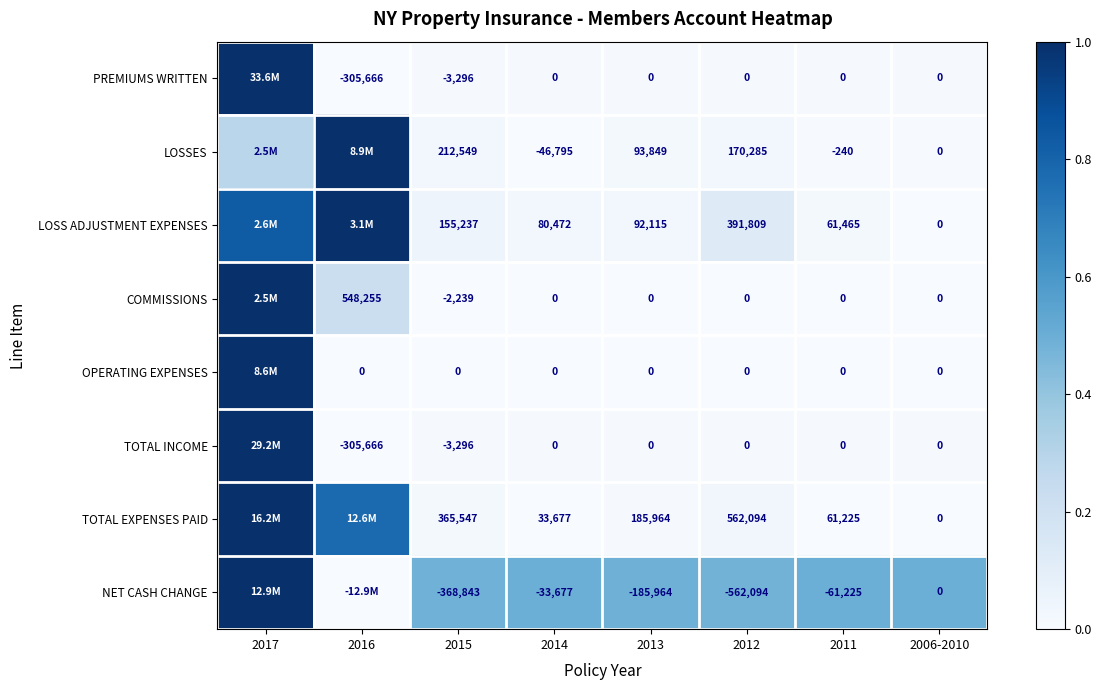

Between 2015 and 2006-2010, which series saw the biggest shift?

NET CASH CHANGE